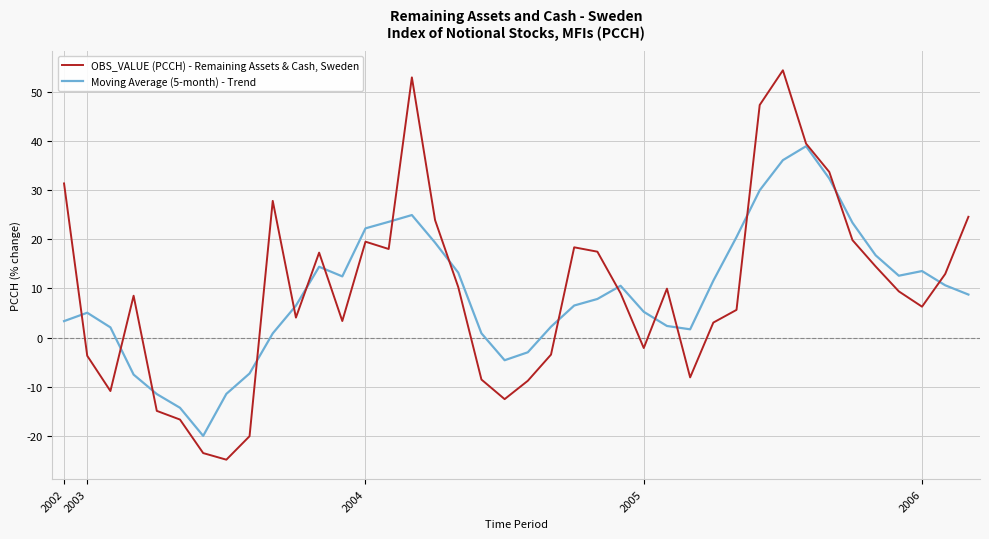

What is the smallest value displayed?

-24.8